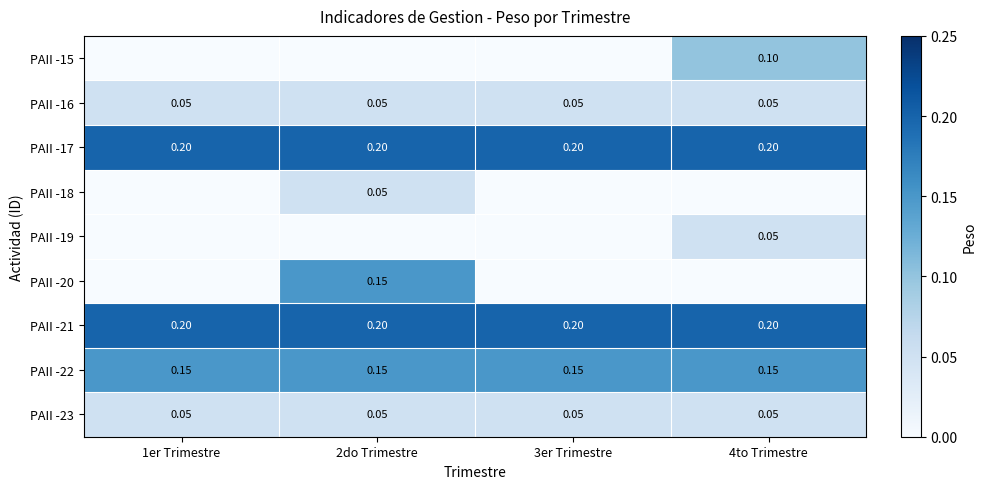

What is the sum of all PAII -23 values?

0.2